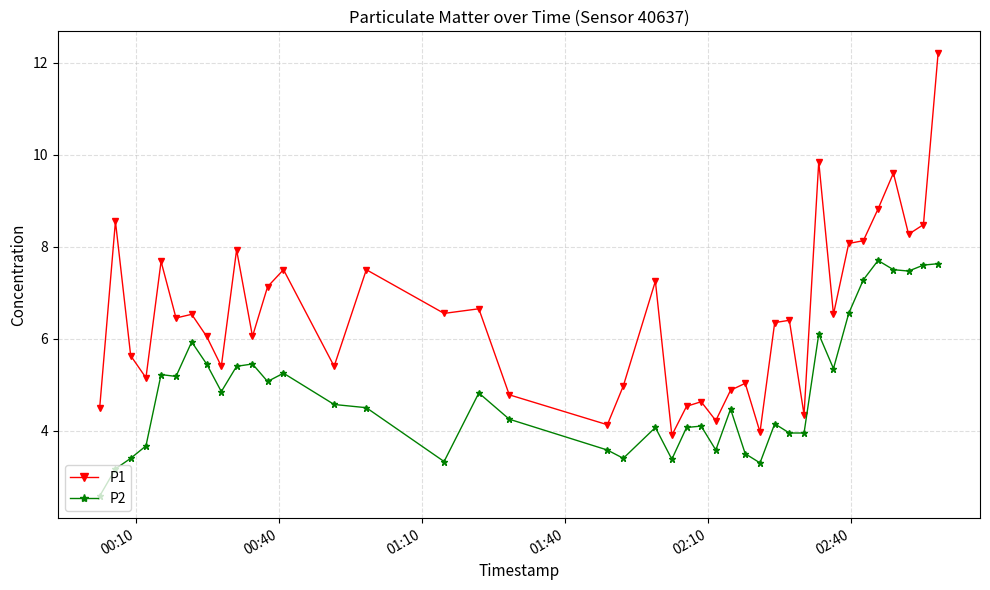

True or false: P2 and P1 cross at least once.

False